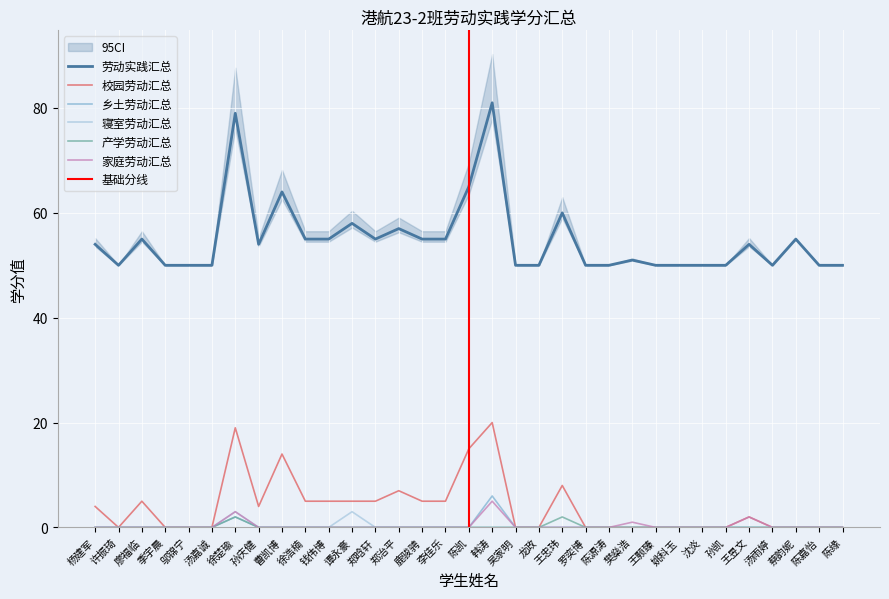

True or false: 寝室劳动汇总 has more than 1 interior local peaks.

True